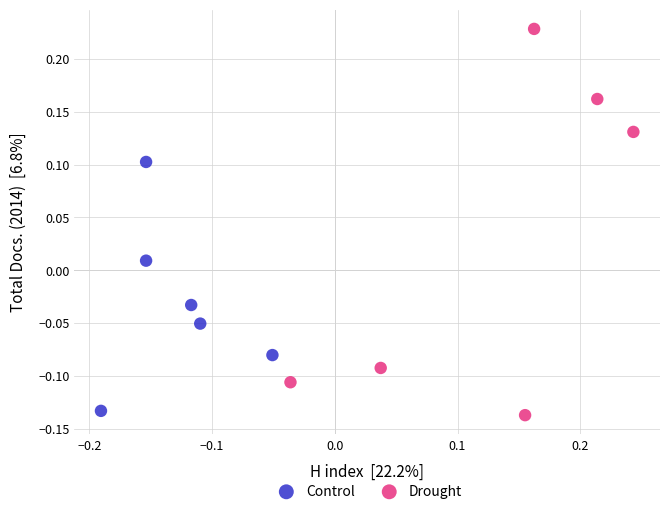

What are all the series names shown in the legend?

Control, Drought